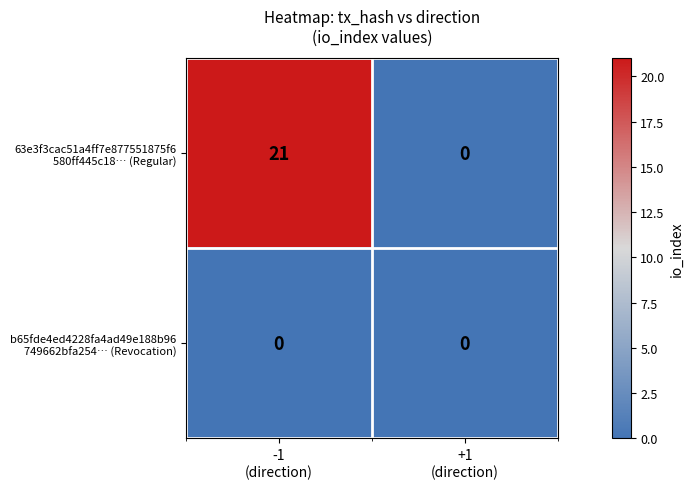

What is the greatest value displayed?

21